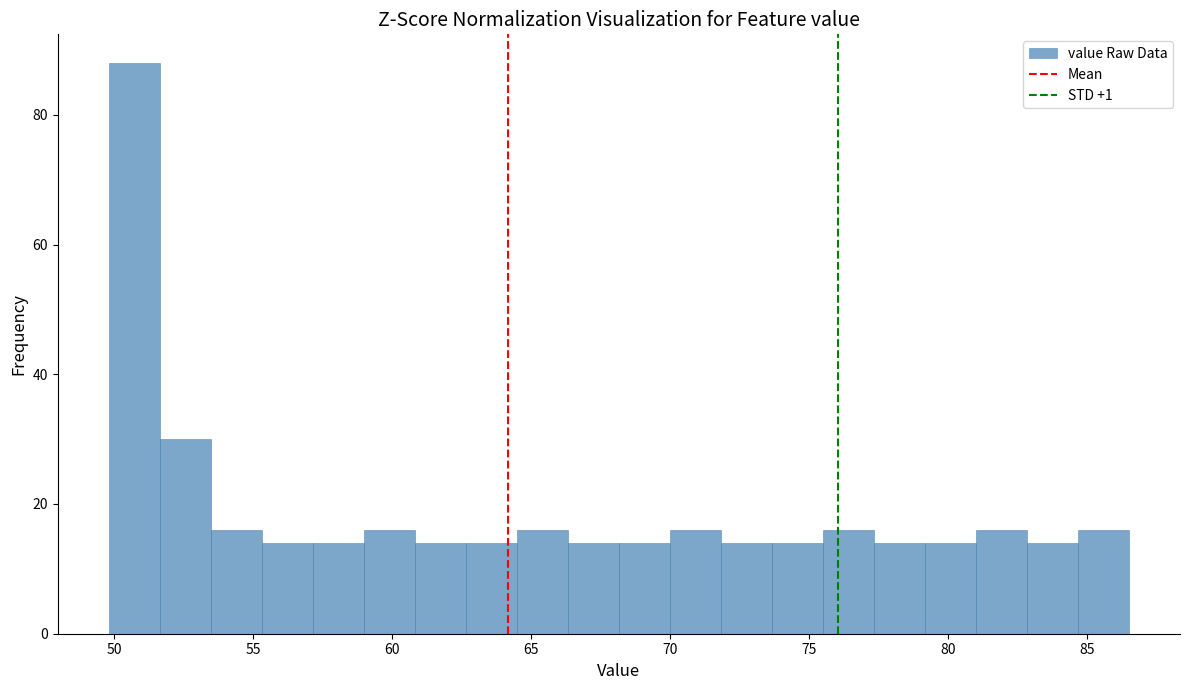

Read against the x-axis, roughly where is the centre of the tallest bar?

50.5